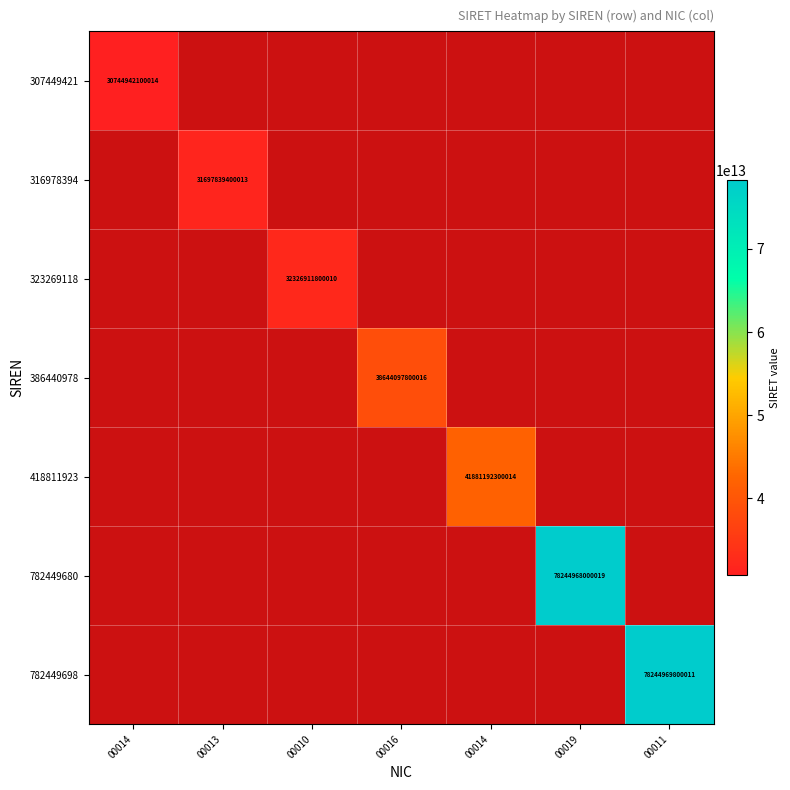

The 386440978 series shows 38644097800016.0 at 00016. True or false?

True